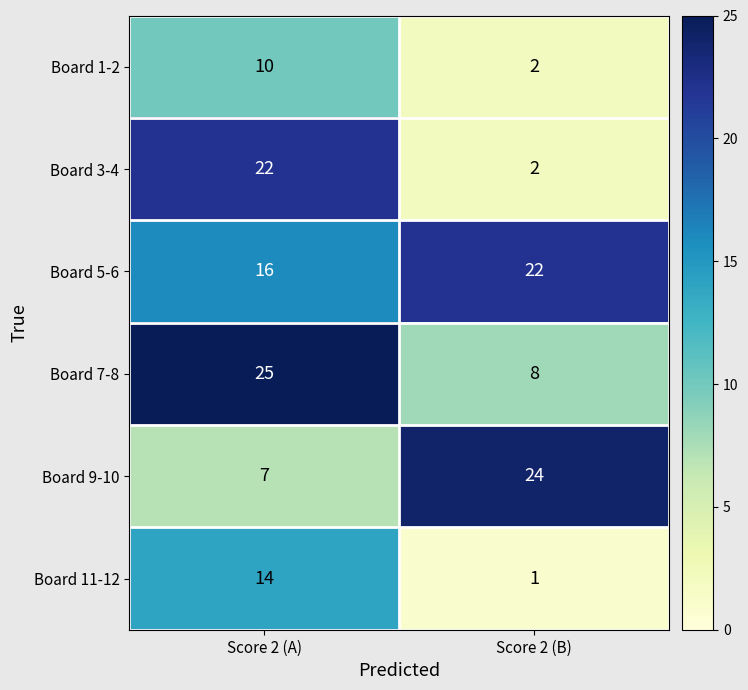

Reading left to right, list all the values displayed in this chart.

Board 1-2: Score 2 (A)=10	Score 2 (B)=2
Board 3-4: Score 2 (A)=22	Score 2 (B)=2
Board 5-6: Score 2 (A)=16	Score 2 (B)=22
Board 7-8: Score 2 (A)=25	Score 2 (B)=8
Board 9-10: Score 2 (A)=7	Score 2 (B)=24
Board 11-12: Score 2 (A)=14	Score 2 (B)=1